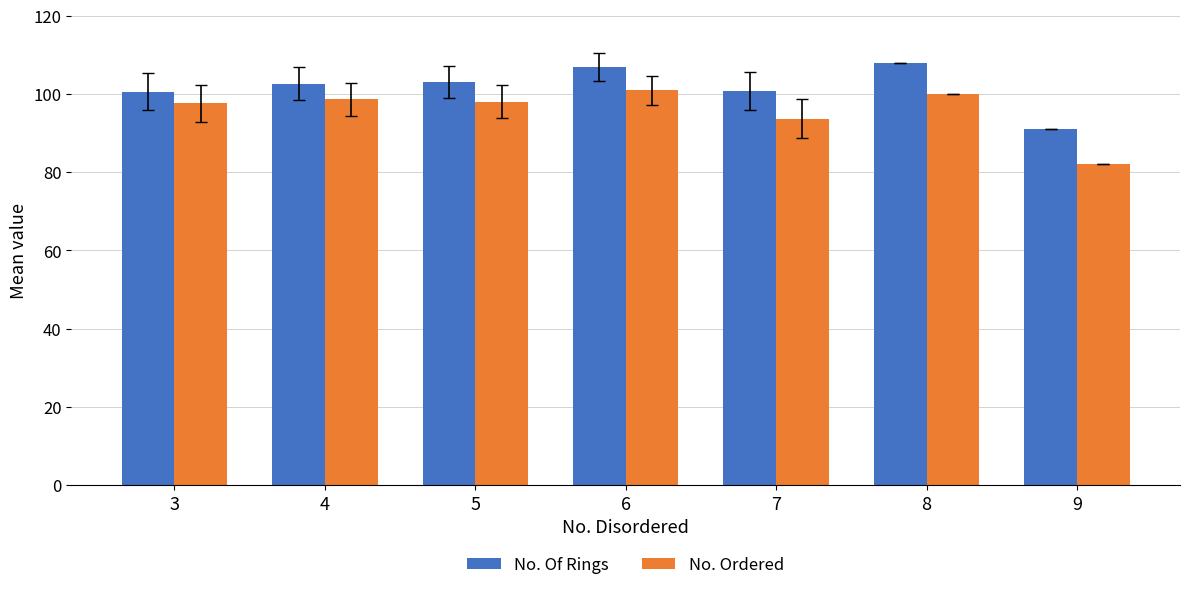

How many categories are shown in the chart?

7